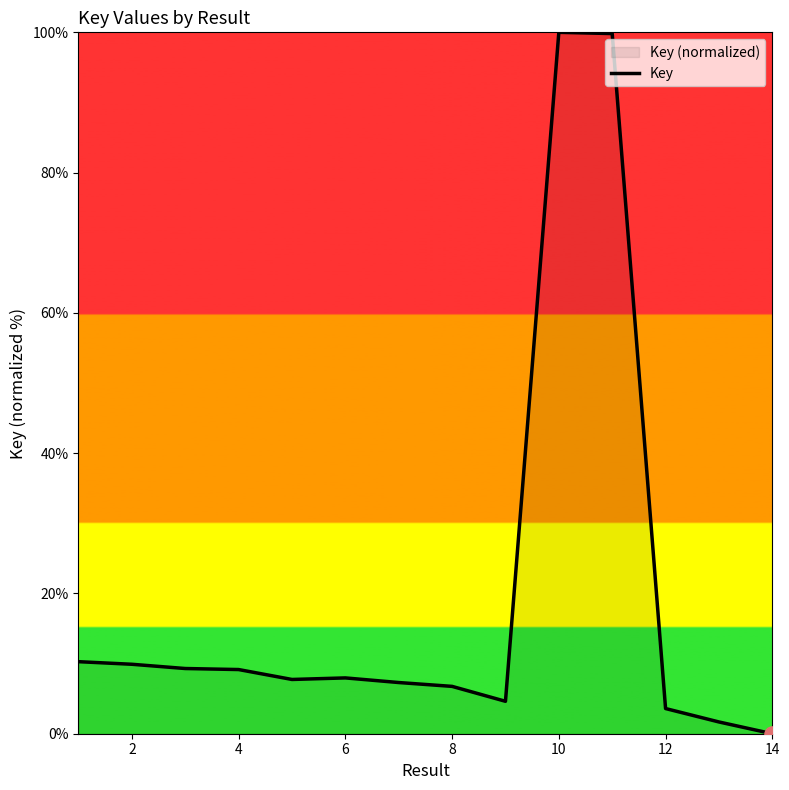

Which has a higher value, 12 or 6?

6